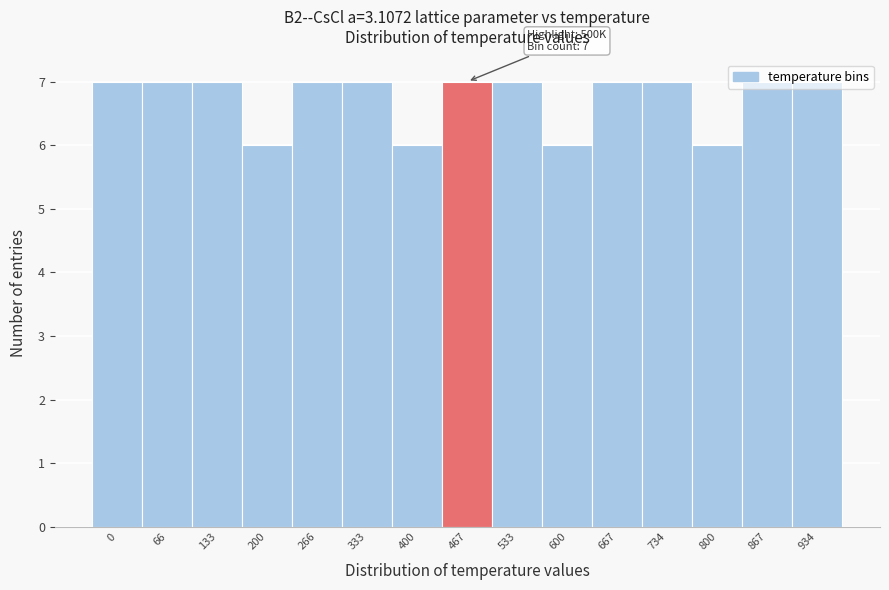

What is the value of the 14th bar from the left?

7